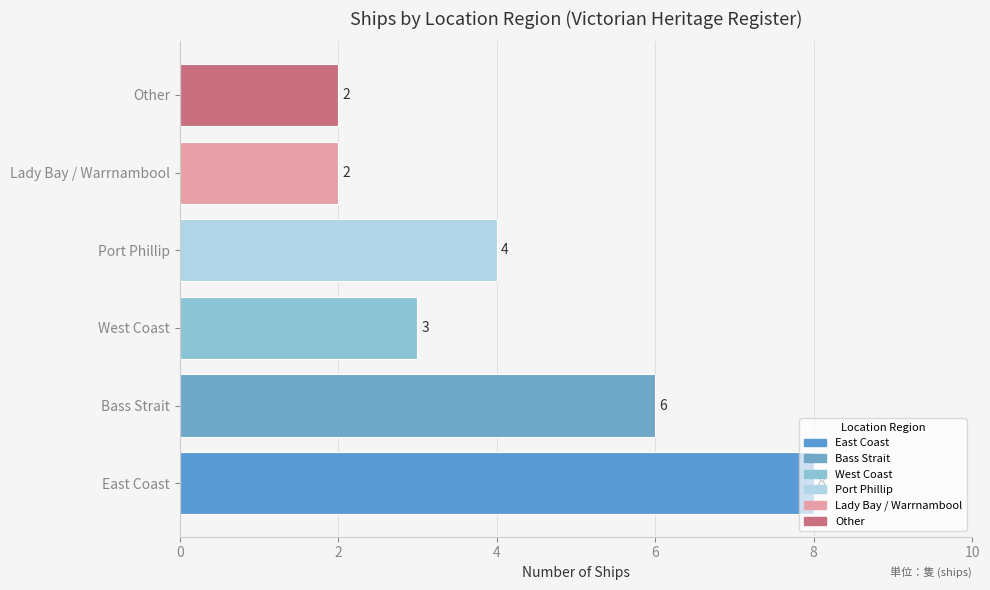

How many values are between 2 and 6?

5